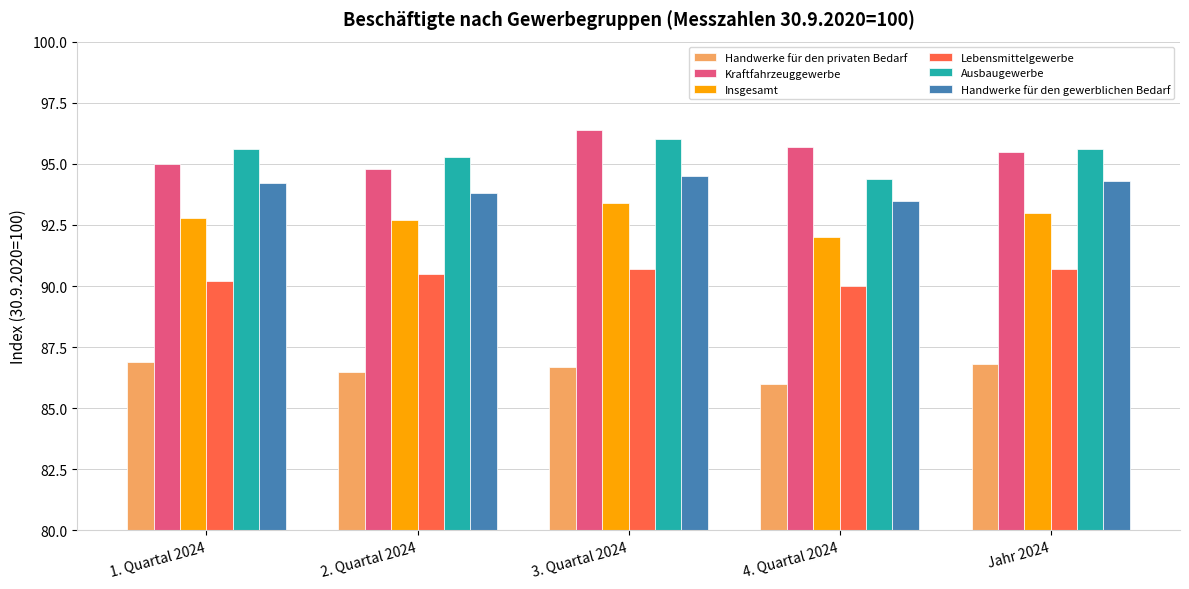

At 3. Quartal 2024, list the series in order from smallest to largest.

Handwerke für den privaten Bedarf, Lebensmittelgewerbe, Insgesamt, Handwerke für den gewerblichen Bedarf, Ausbaugewerbe, Kraftfahrzeuggewerbe